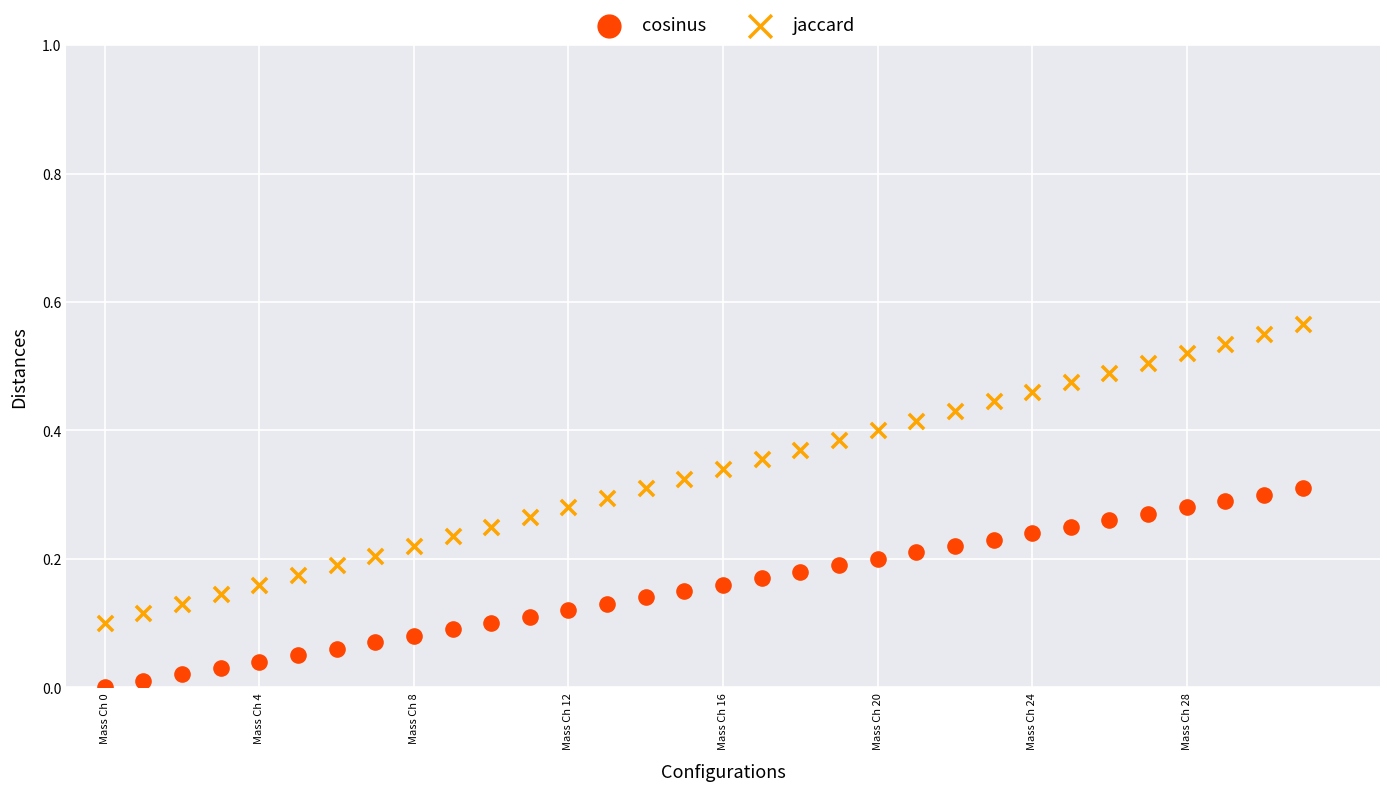

Which series has the widest spread of Y values?

jaccard